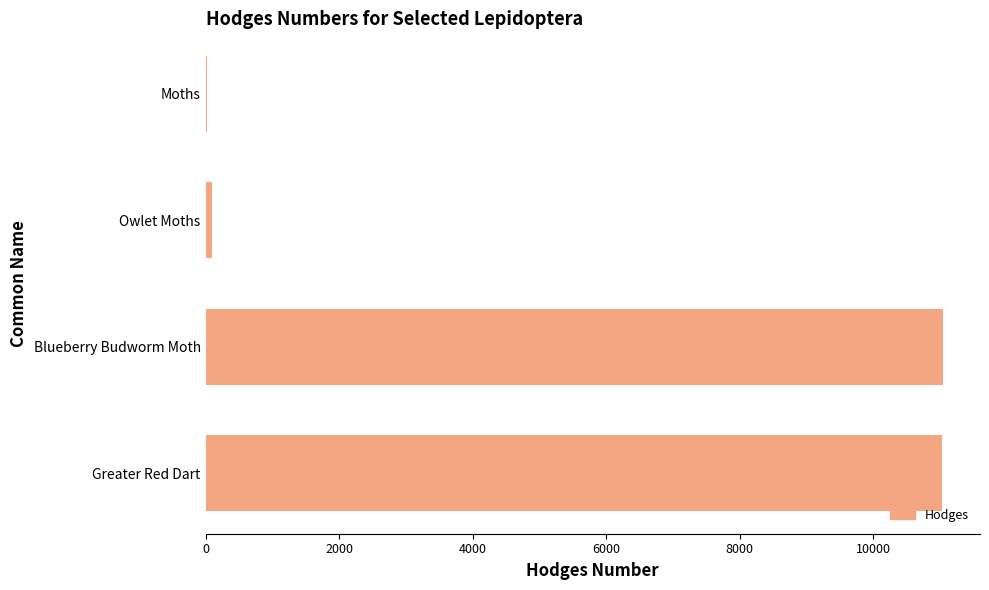

What is the sum of all values?

22196.5